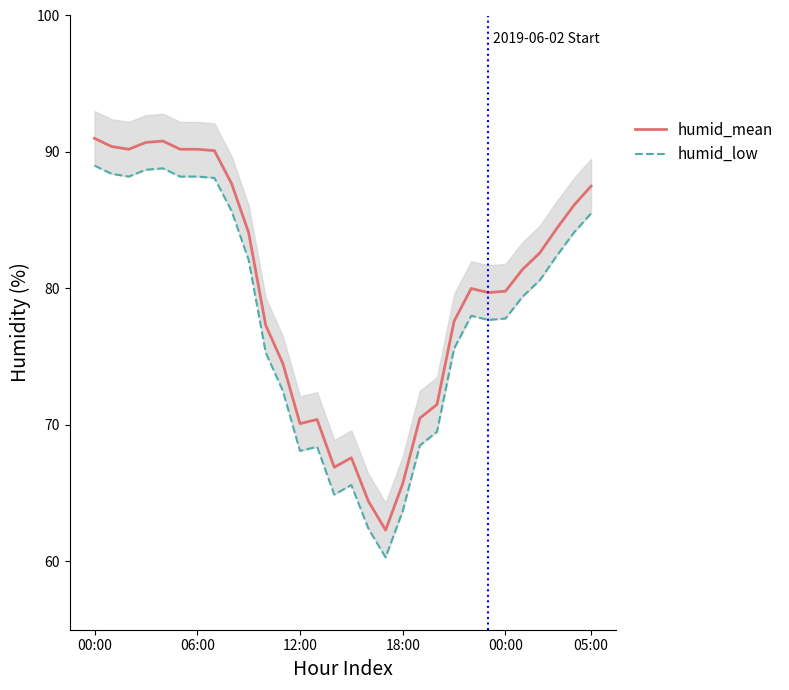

The value of humid_low at 9 is 82.1. True or false?

True